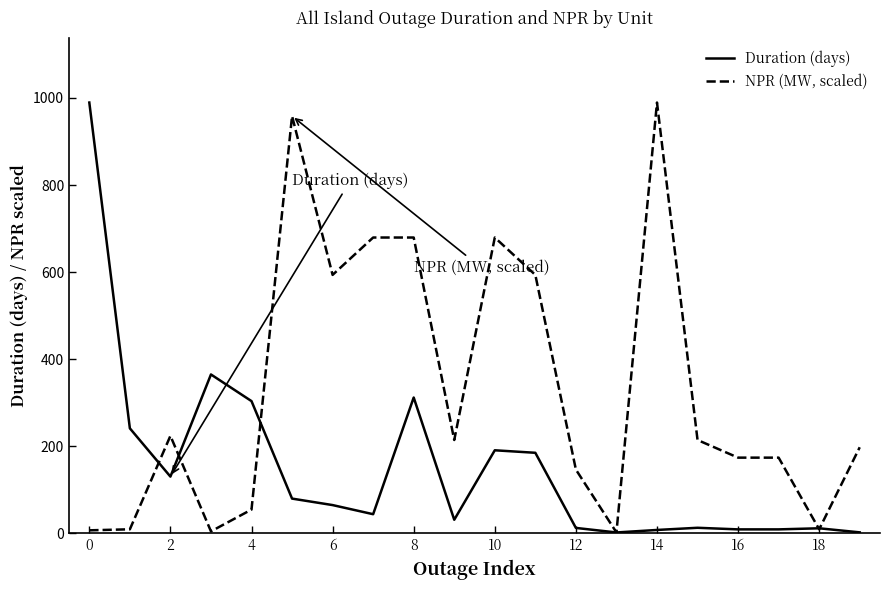

Which series has the largest total across all categories?

NPR (MW, scaled)